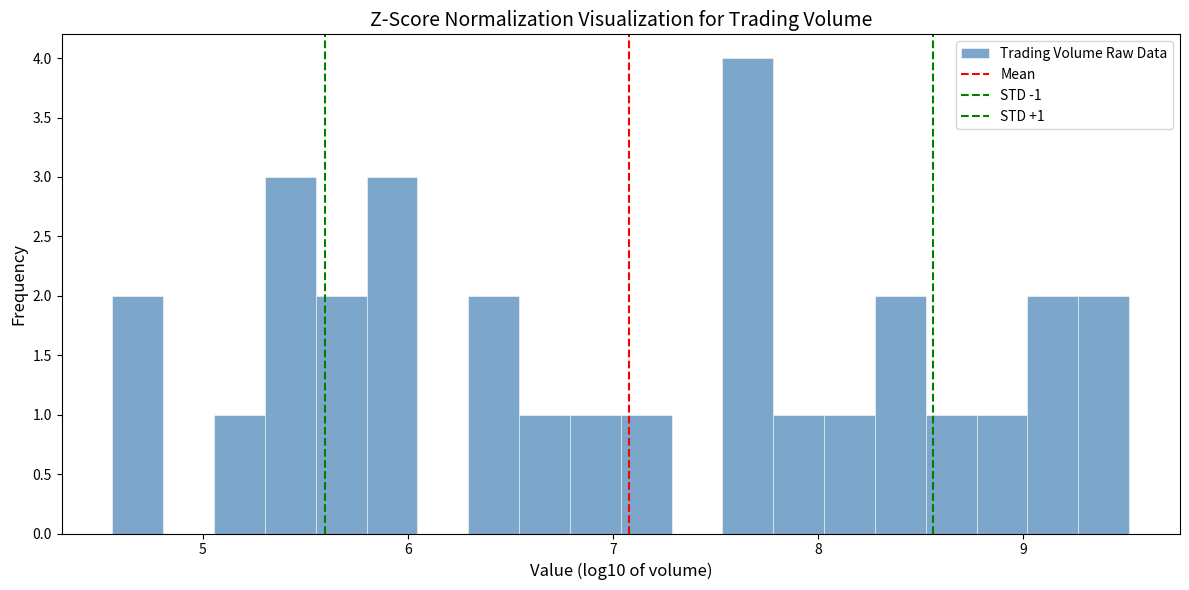

Read against the x-axis, roughly where is the centre of the tallest bar?

7.7